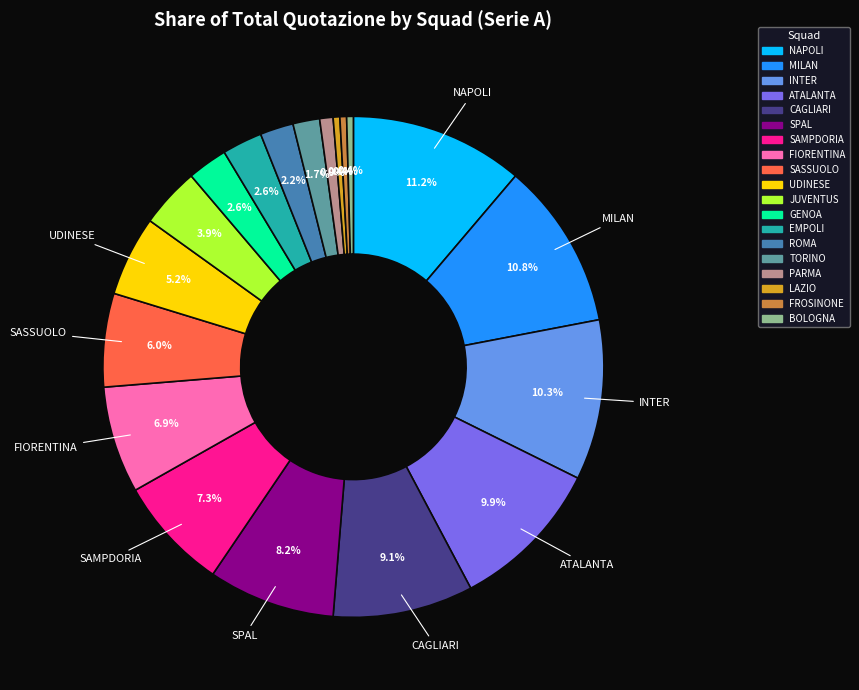

To the nearest percent, what is the average slice percentage?

5%